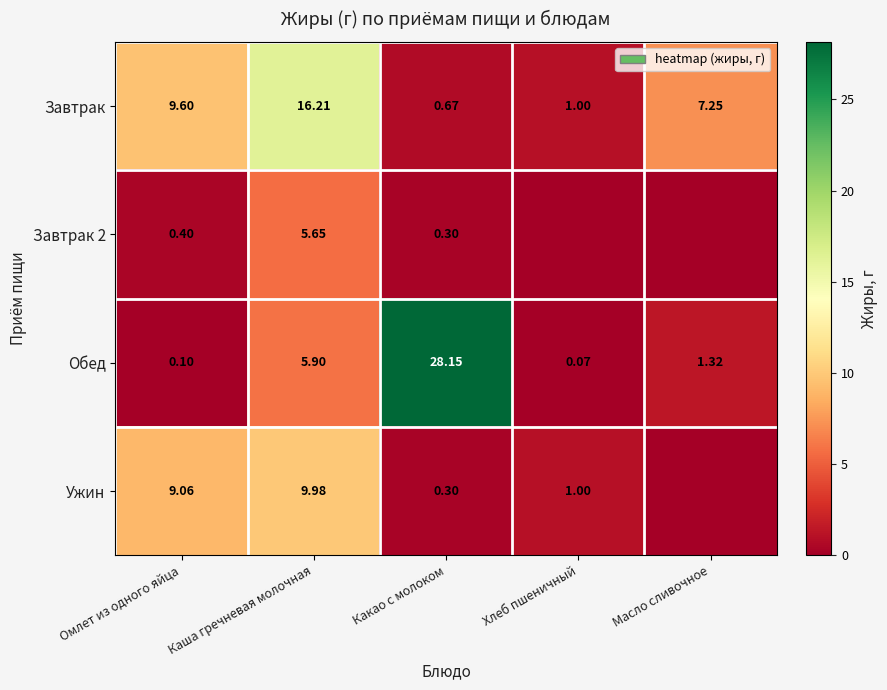

Is the value of Завтрак at Омлет из одного яйца greater than the value of Обед at Каша гречневая молочная?

Yes